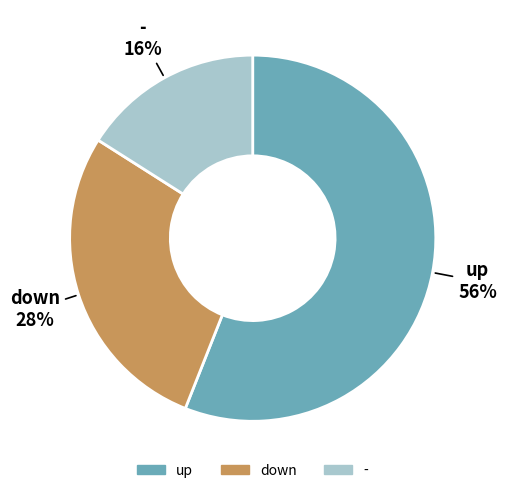

What percentage is the down slice, to the nearest percent?

28%